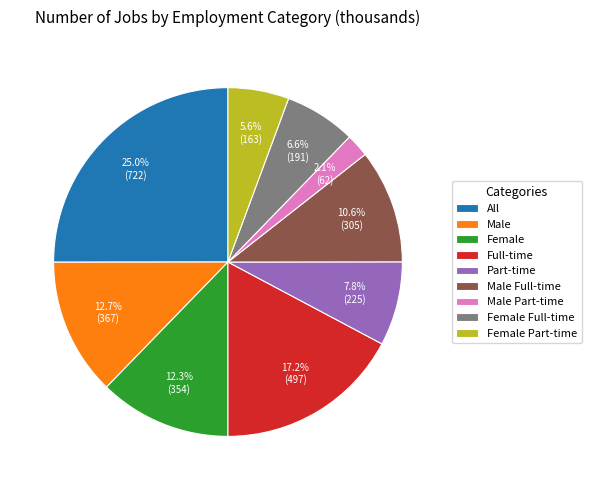

True or false: All accounts for 25% of the total.

True